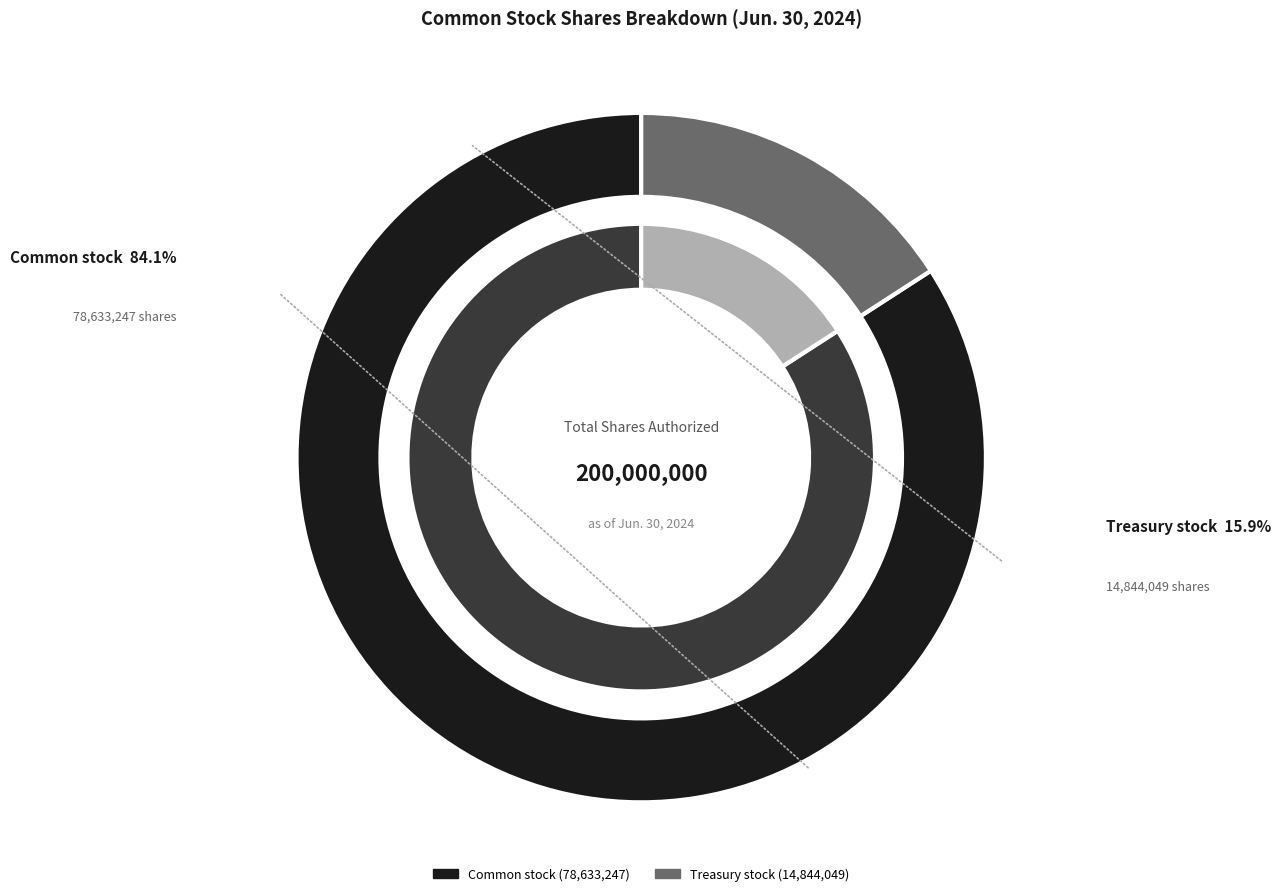

Is there a majority slice in this chart?

Yes